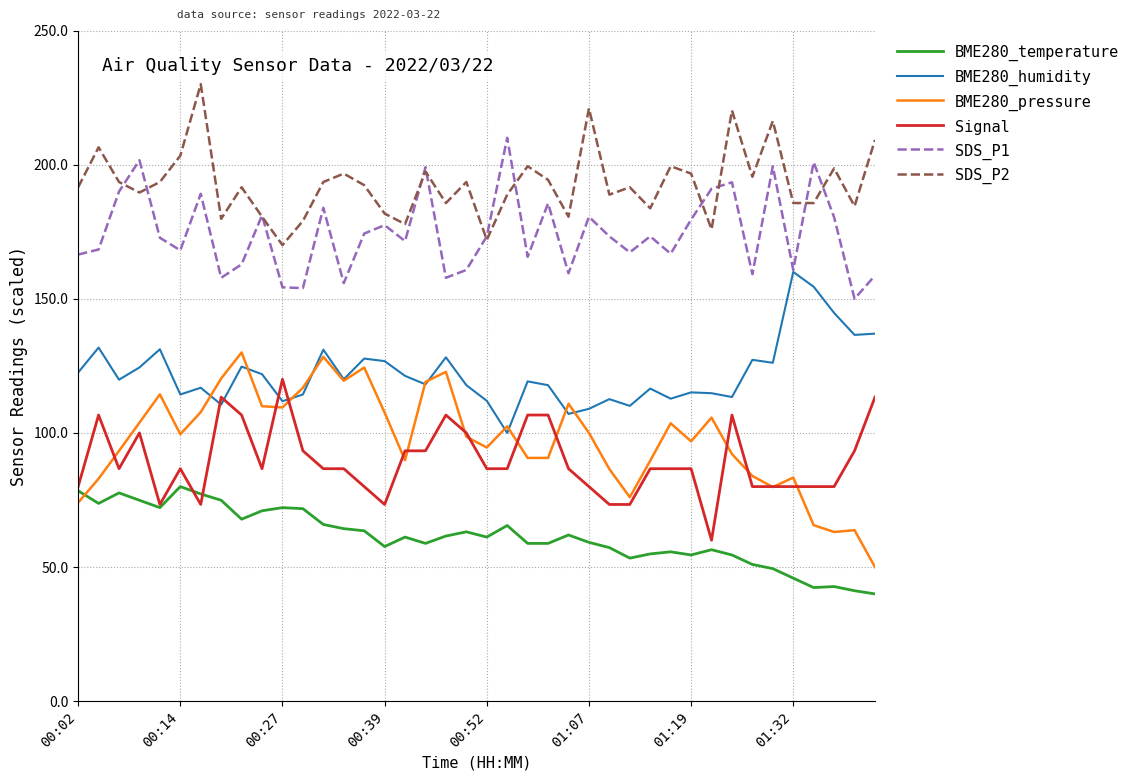

List the series in order of their peak value, highest first.

SDS_P2, SDS_P1, BME280_humidity, BME280_pressure, Signal, BME280_temperature